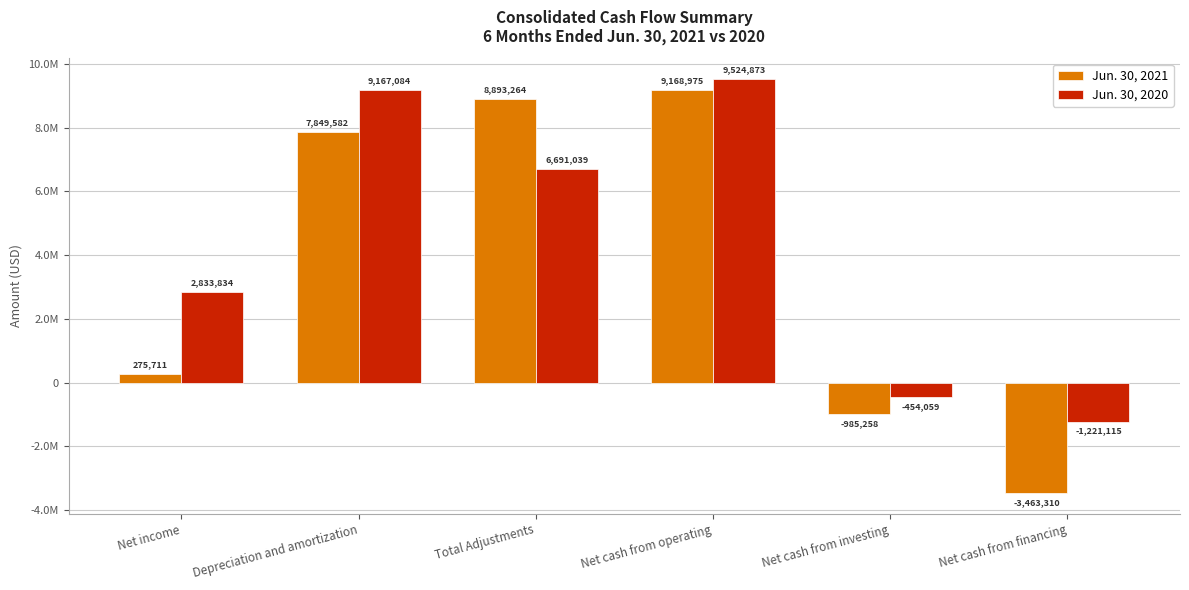

What are all the series names shown in the legend?

Jun. 30, 2021, Jun. 30, 2020